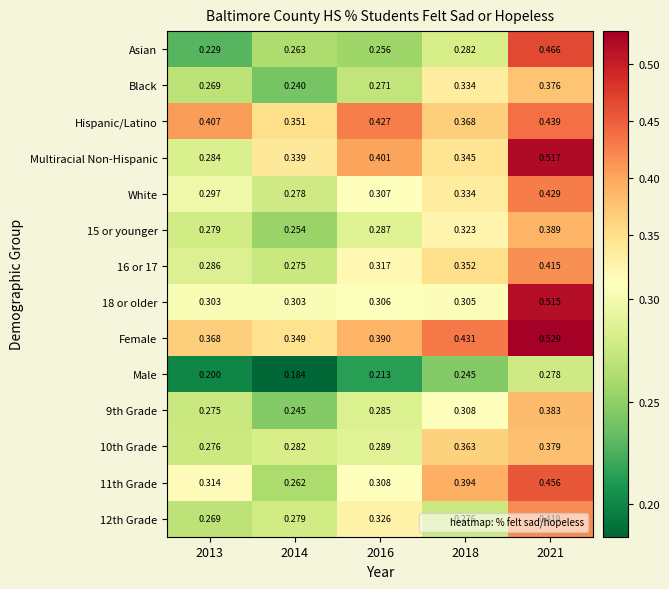

Is the value of 10th Grade at 2013 greater than the value of 15 or younger at 2013?

No